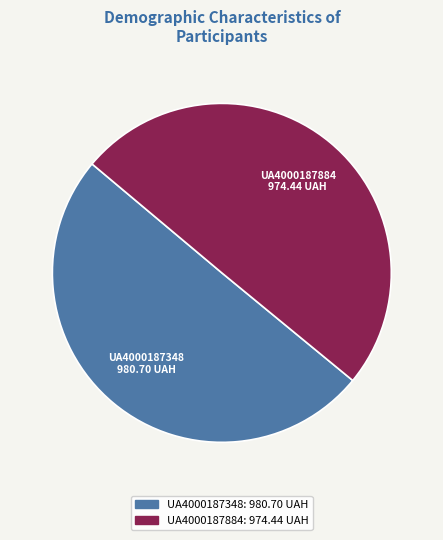

The UA4000187884 slice represents 57% of the pie. True or false?

False